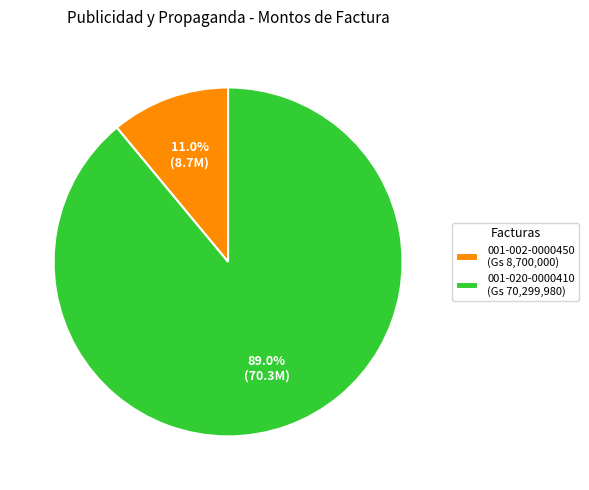

What is the total percentage of 001-002-0000450 and 001-020-0000410?

100.0%